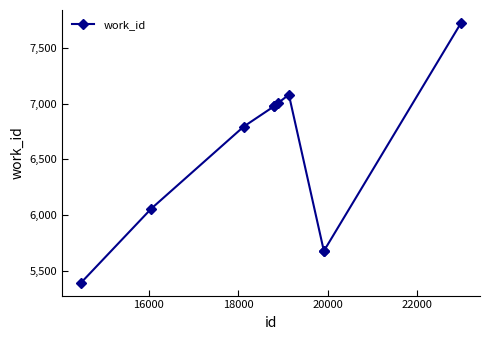

What is the maximum value shown in the chart?

7722